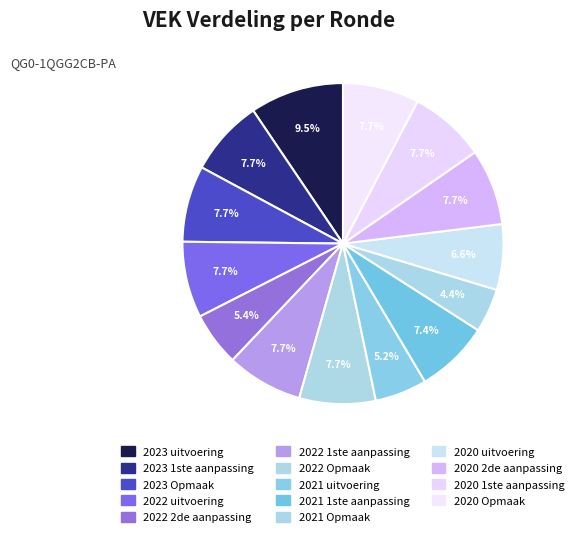

What is the change in value from 2023 uitvoering to 2020 1ste aanpassing?

-1613